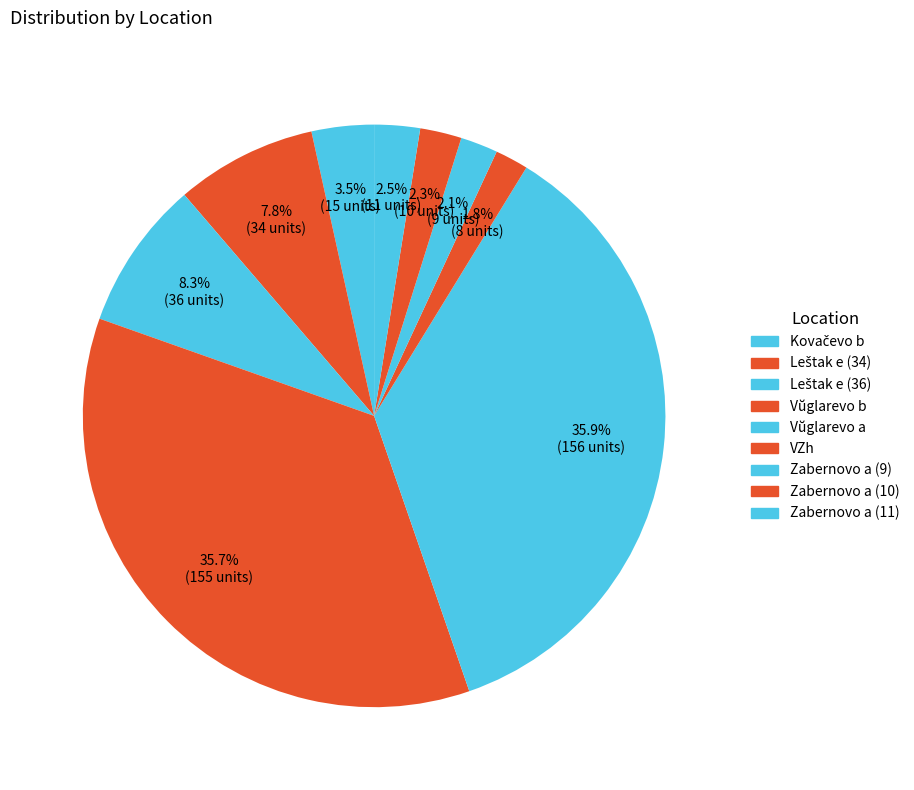

To the nearest percent, what is the difference between the Zabernovo a (11) and Vŭglarevo b slice percentages?

33%